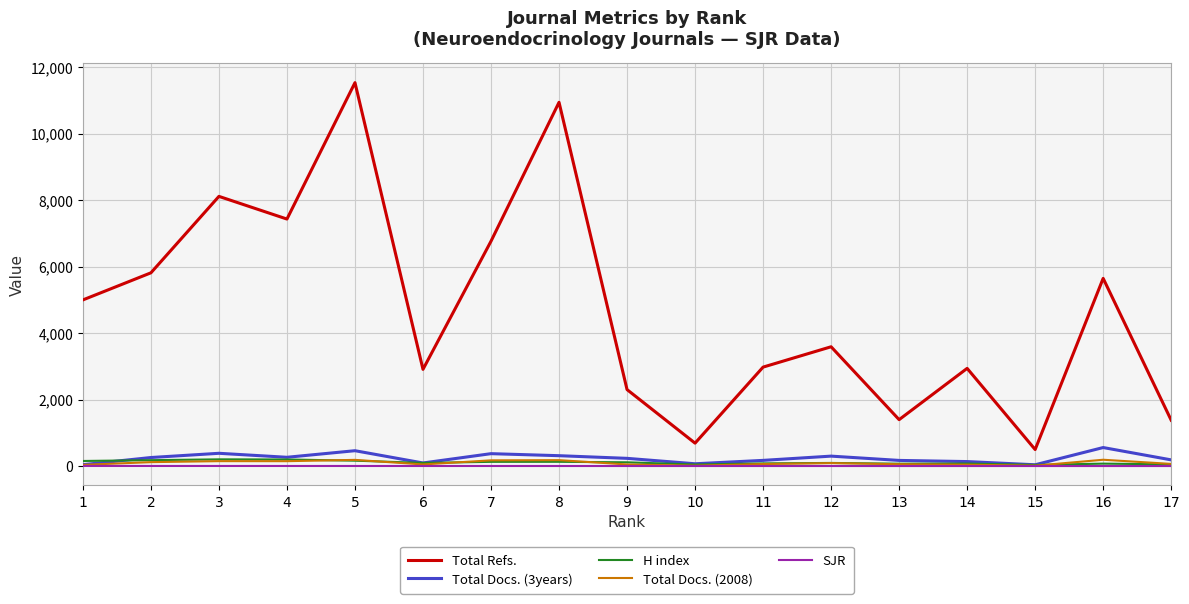

True or false: Total Refs. and Total Docs. (3years) intersect in this chart.

False